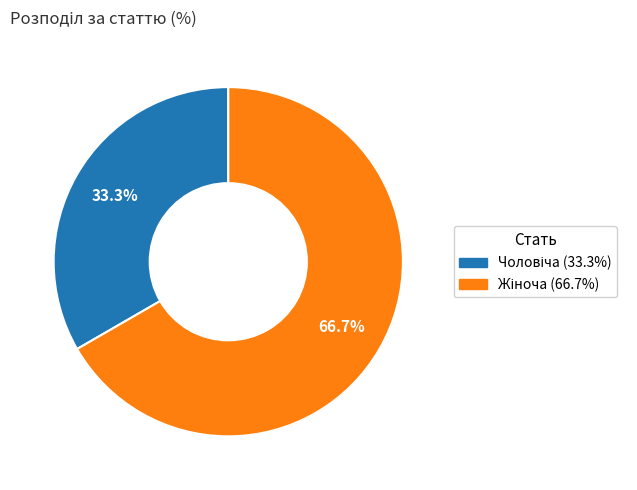

Count the number of slices in the pie.

2